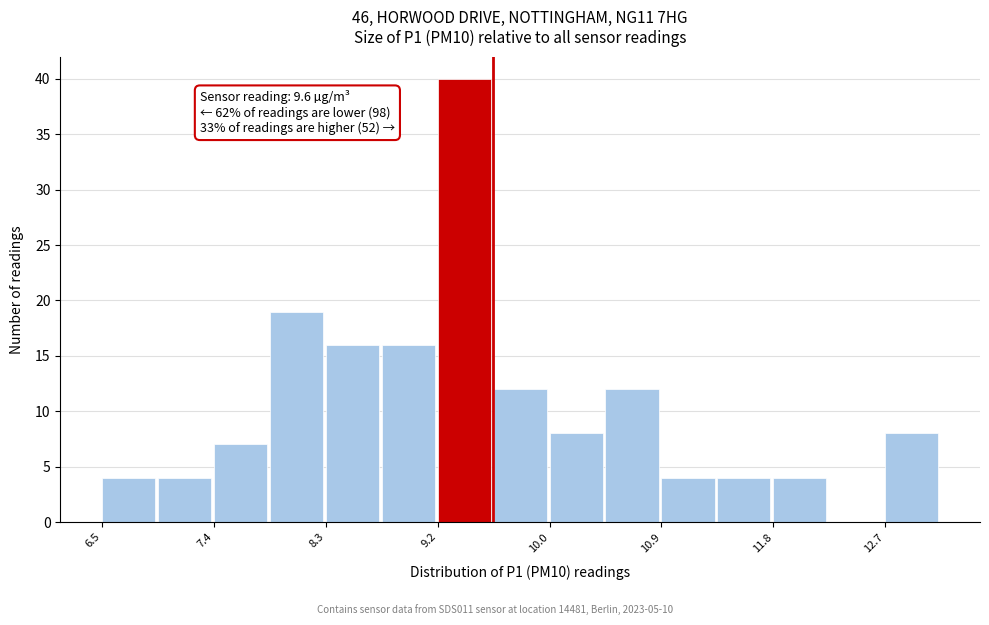

Over which range of the x-axis is the bar tallest?

9.2 to 9.6